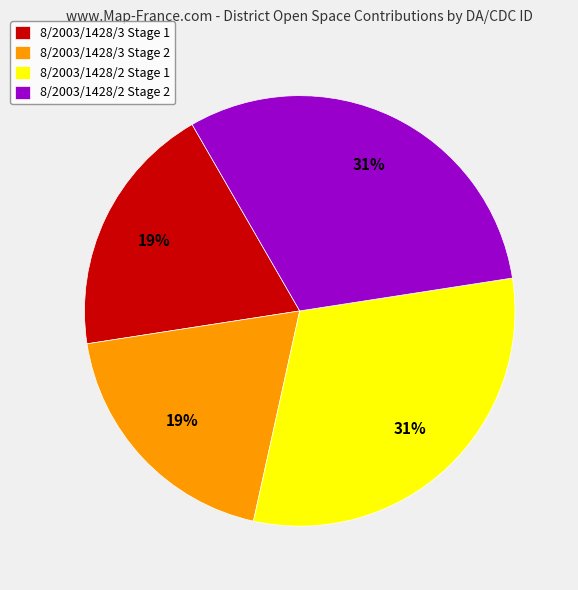

To the nearest percent, what is the average slice percentage?

25%